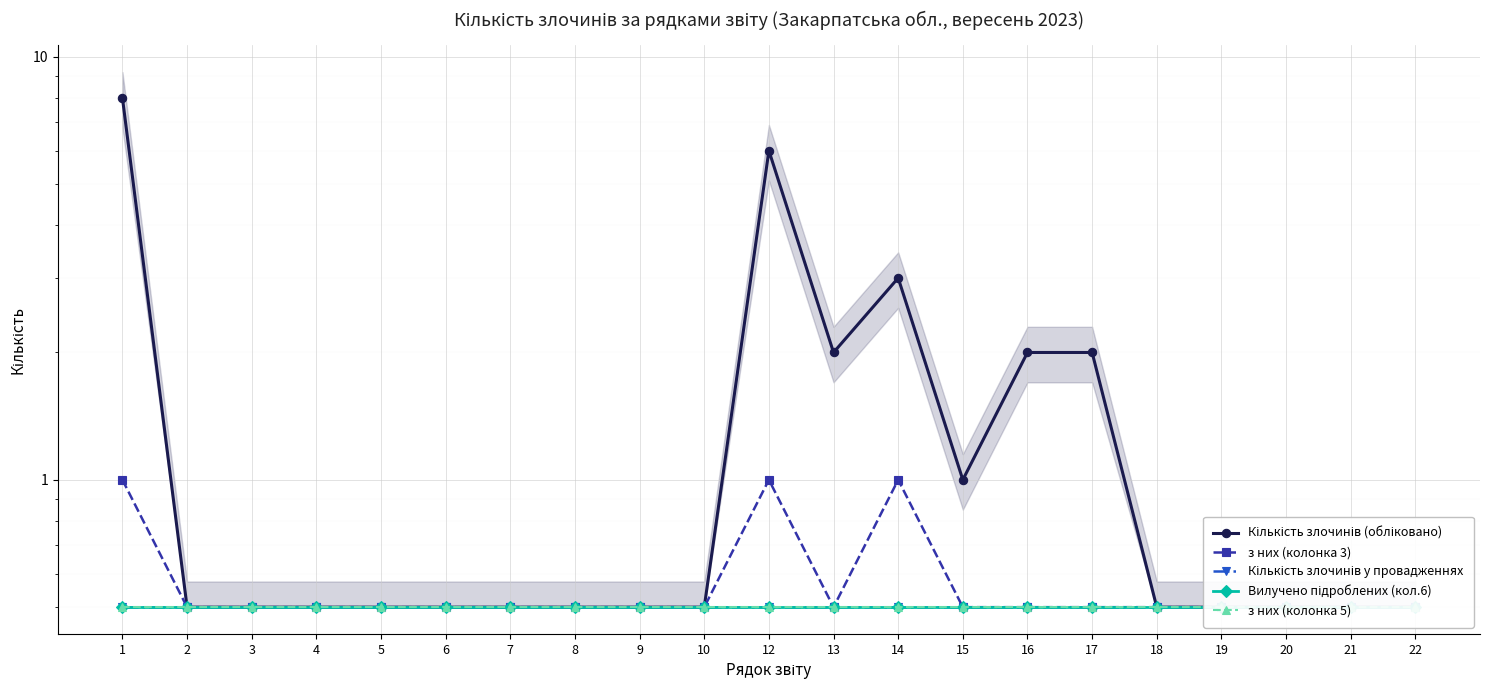

True or false: Кількість злочинів у провадженнях has a value of 0.5 at 7.

True